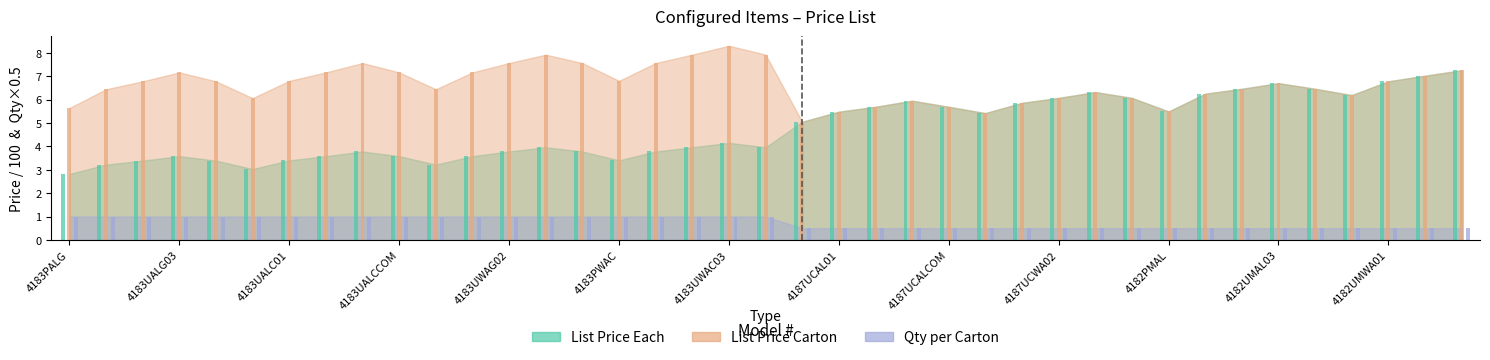

What is the total value across all series at 4182PMAL?

11.5